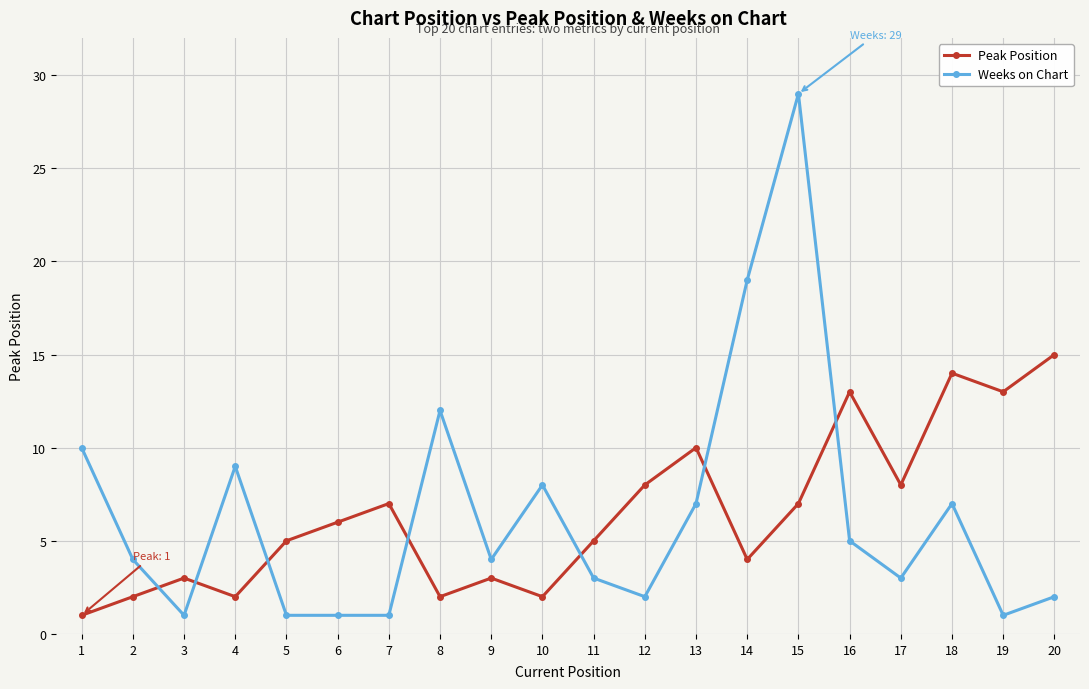

Reading right to left, extract all data points from this chart.

Peak Position: 15	13	14	8	13	7	4	10	8	5	2	3	2	7	6	5	2	3	2	1
Weeks on Chart: 2	1	7	3	5	29	19	7	2	3	8	4	12	1	1	1	9	1	4	10